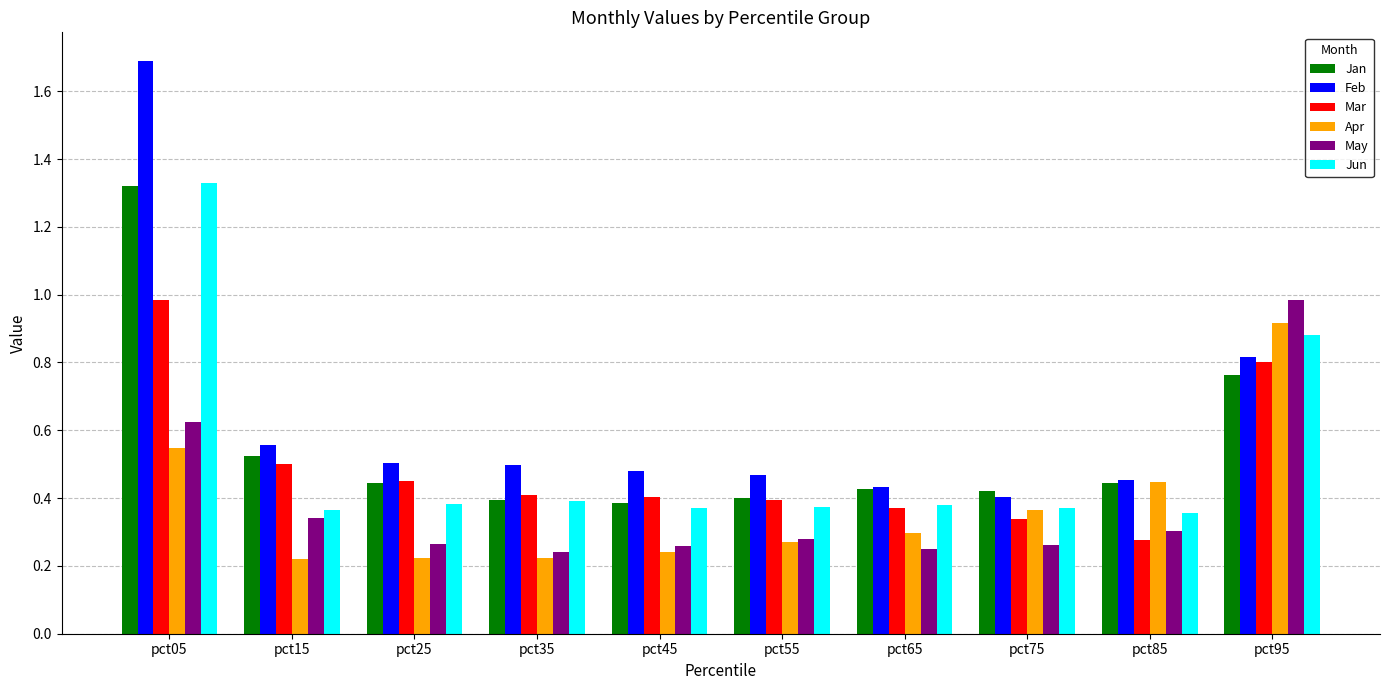

What is the maximum value for May?

1.0